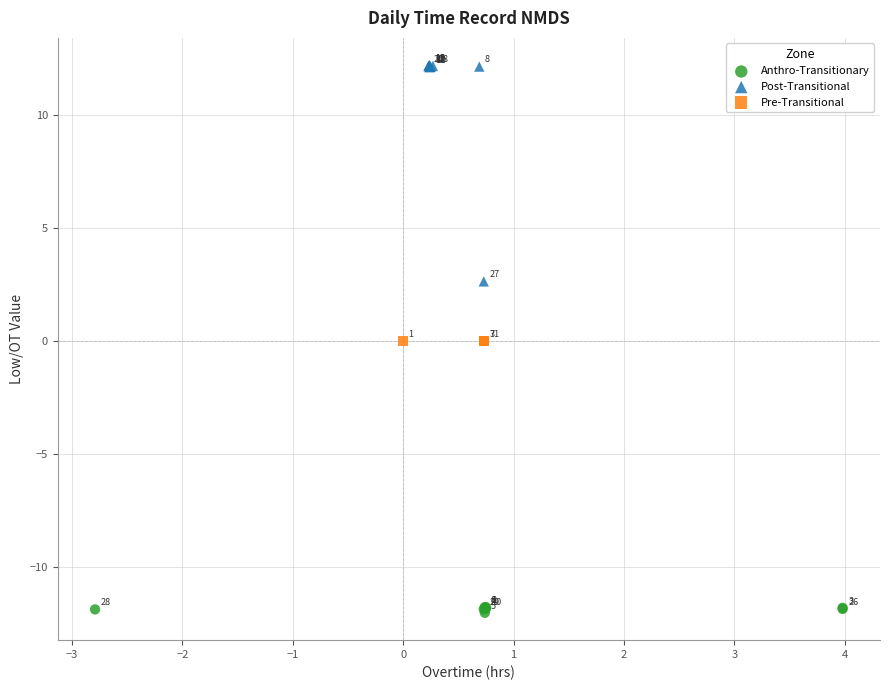

Which series contains the lowest Y value?

Anthro-Transitionary